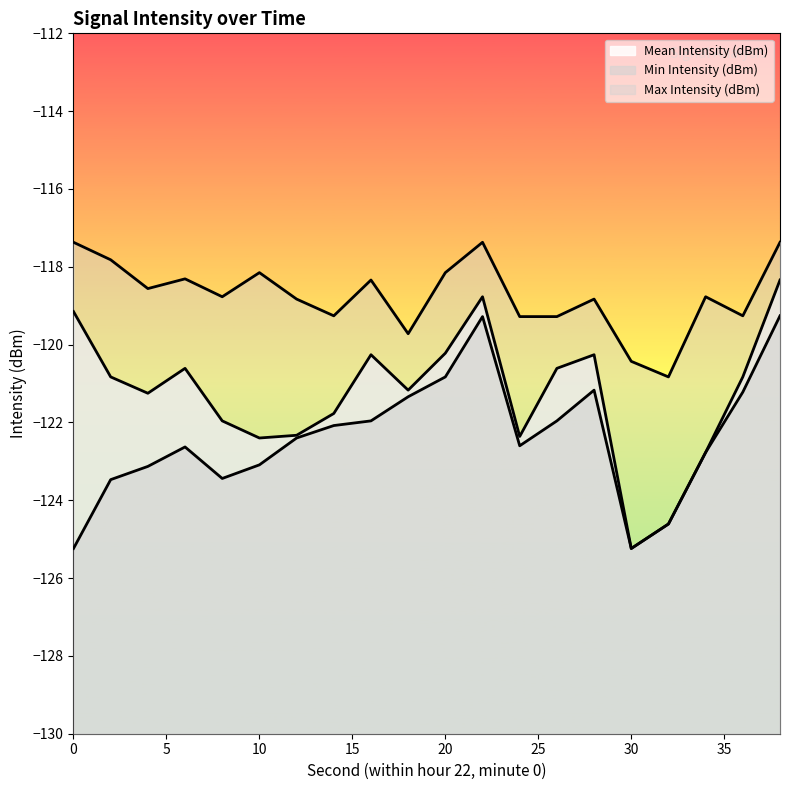

True or false: Max Intensity (dBm) has more than 1 interior local peaks.

True